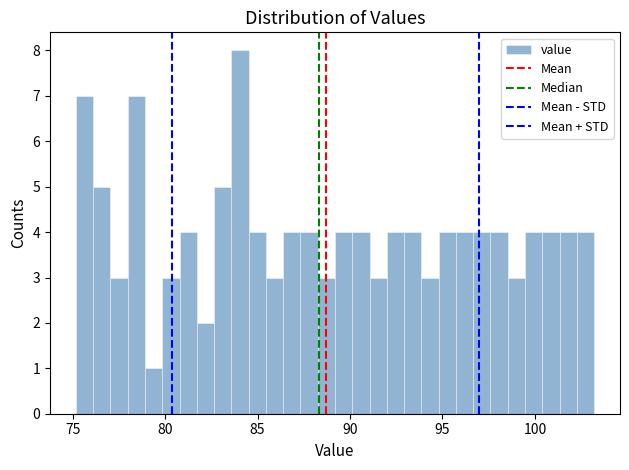

Around what value on the x-axis is the tallest bar? Give the approximate position of its centre, as read against the axis.

84.0